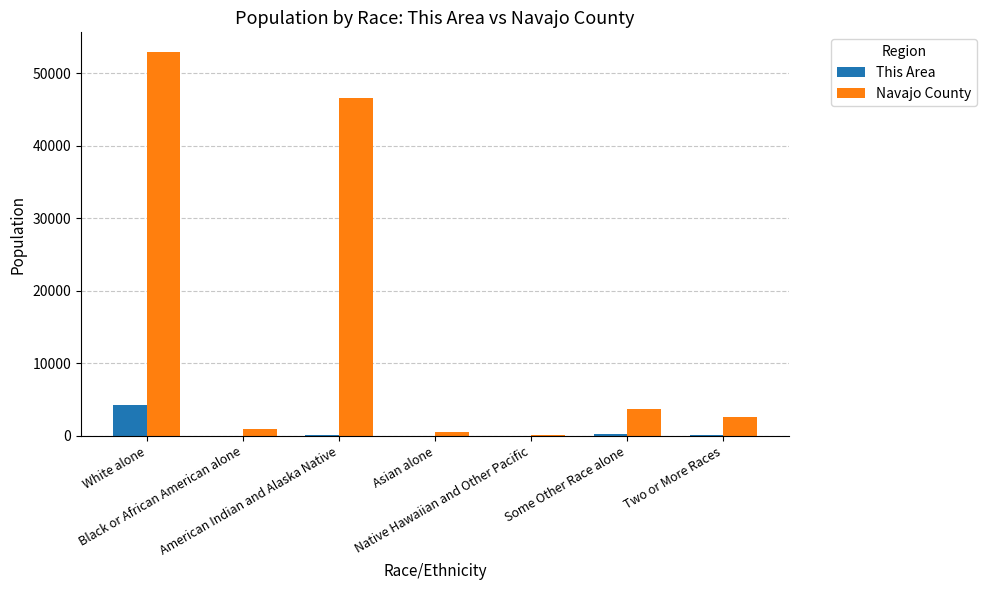

What is the maximum value shown in the chart?

52972